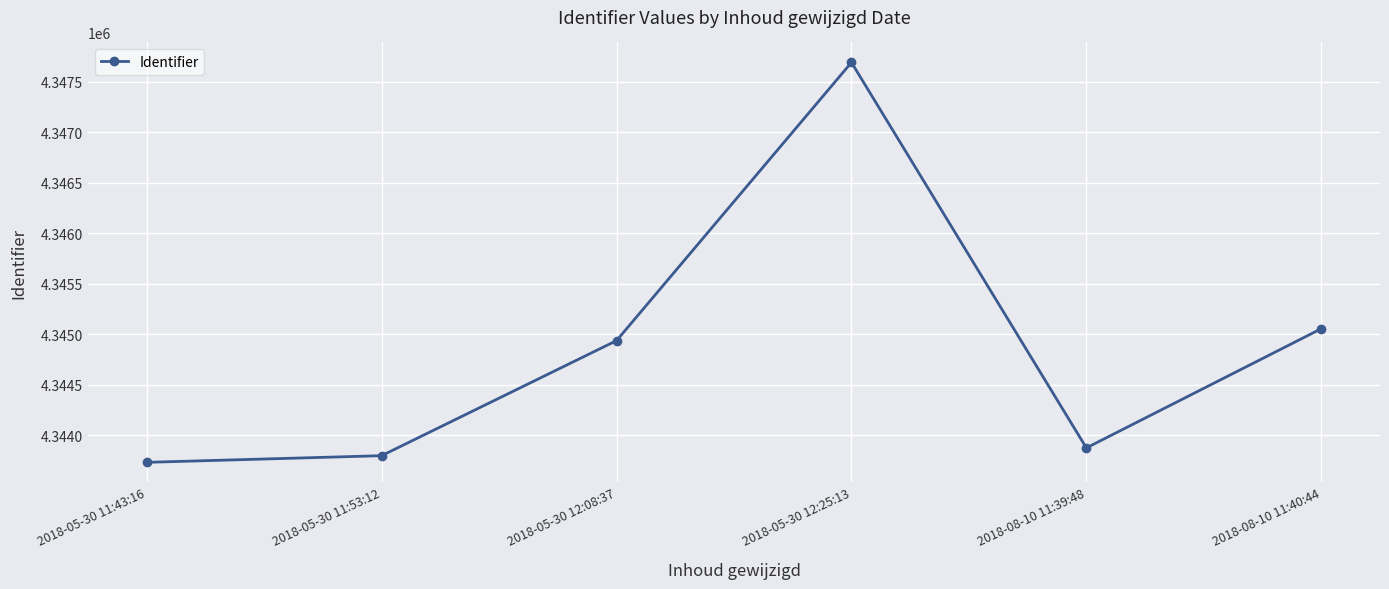

How many series are shown in this chart?

1